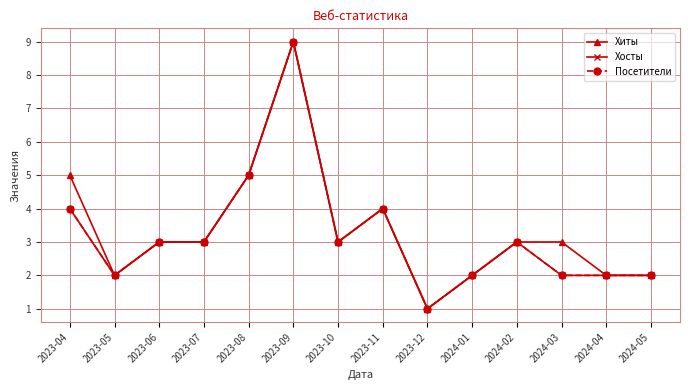

True or false: Посетители and Хосты cross at least once.

False